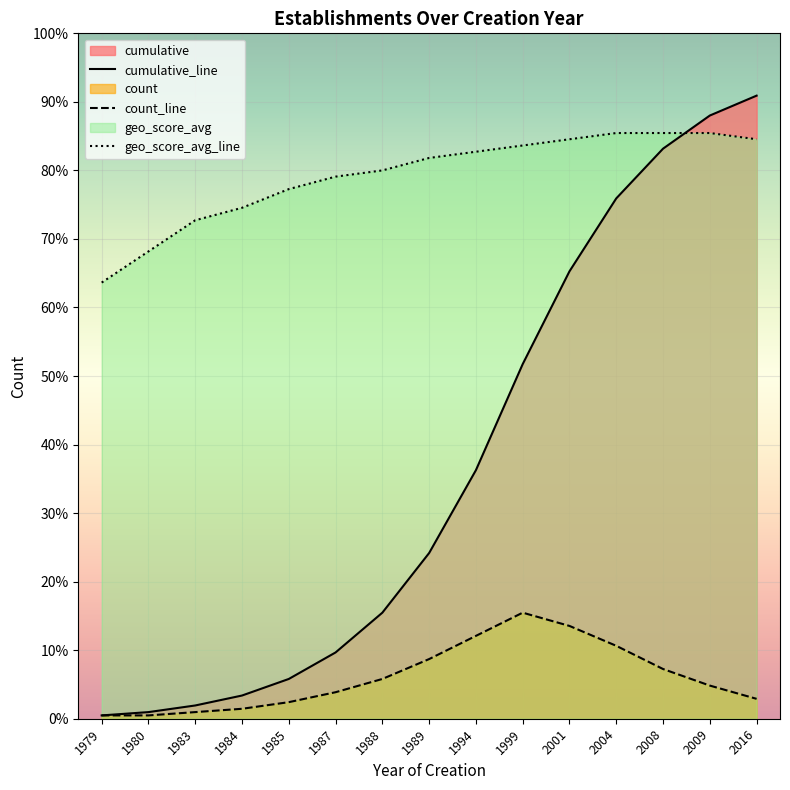

How many data points in geo_score_avg are less than 169?

7